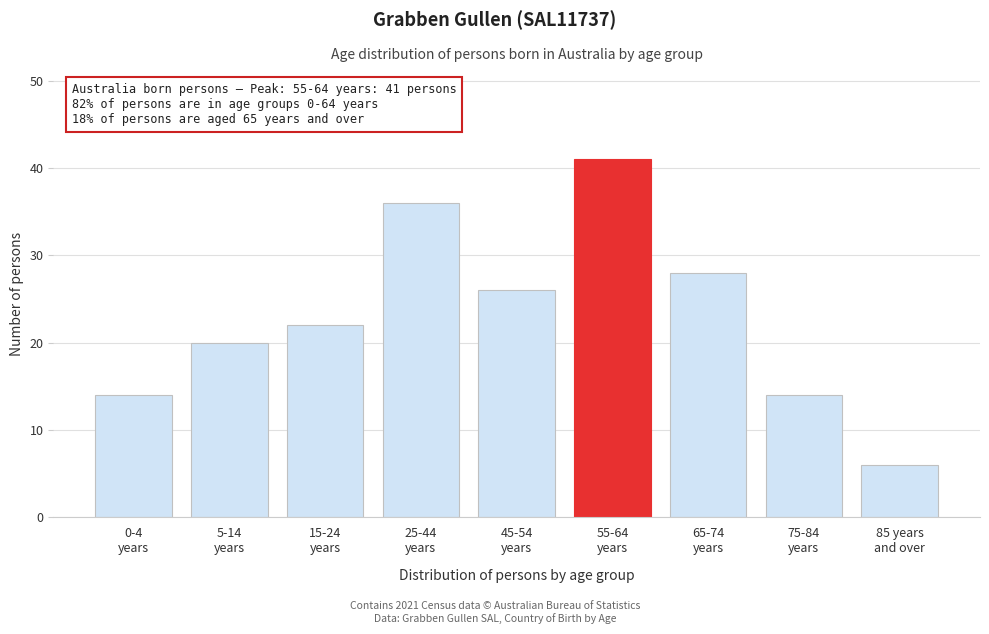

Reading left to right, extract all data points from this chart.

14	20	22	36	26	41	28	14	6